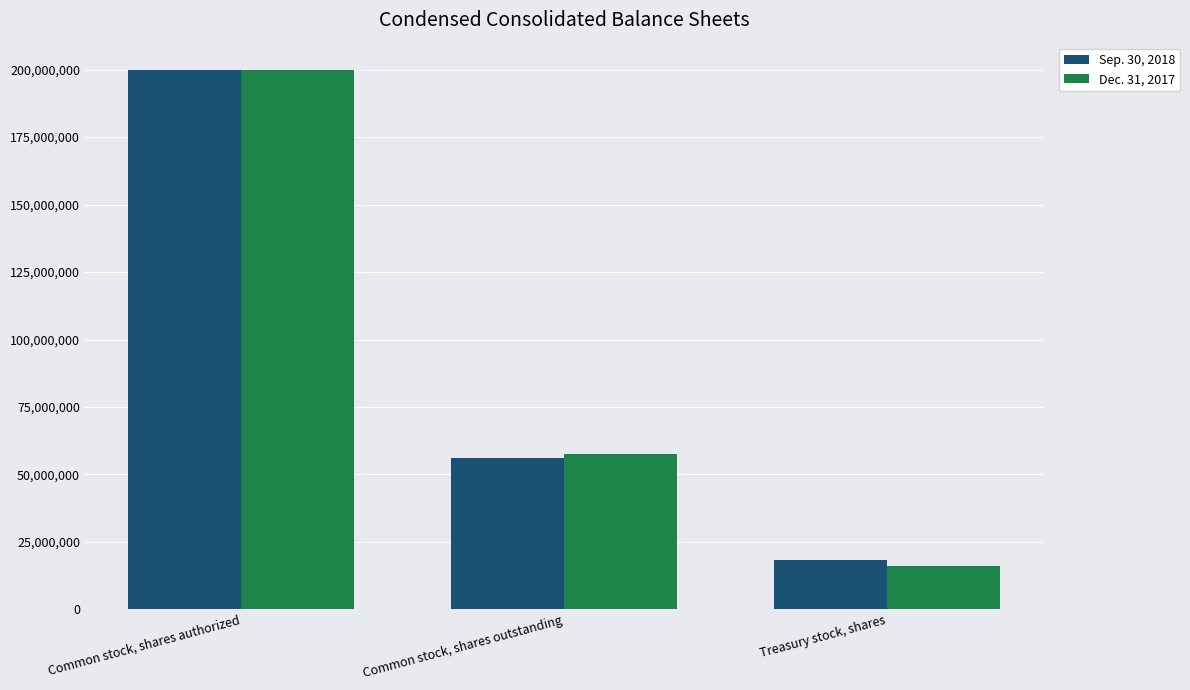

Rank the series at Treasury stock, shares from lowest to highest value.

Dec. 31, 2017, Sep. 30, 2018